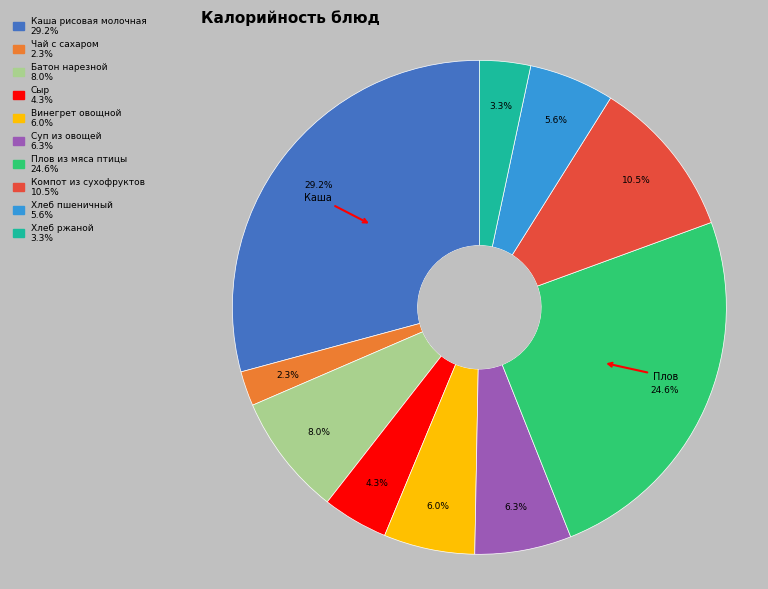

How much of the chart is everything except Плов из мяса птицы?

75.4%